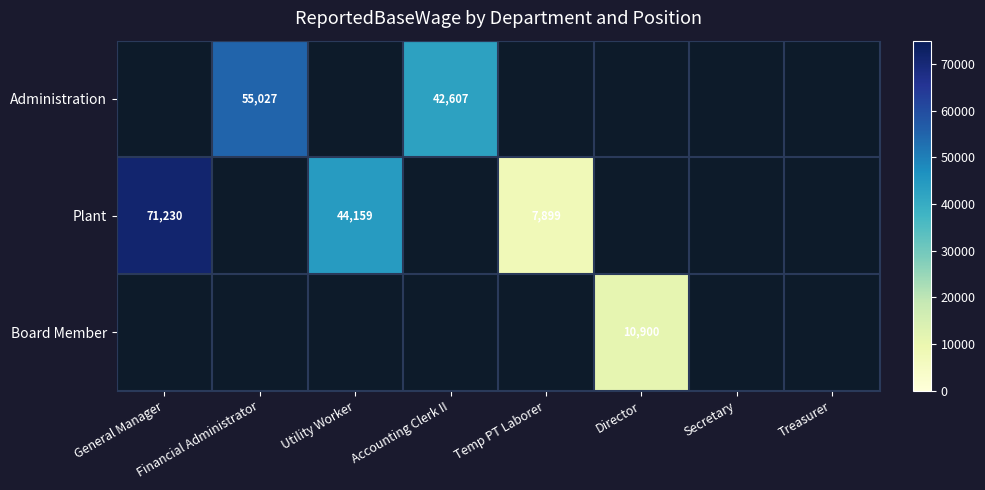

How many categories are shown in the chart?

8